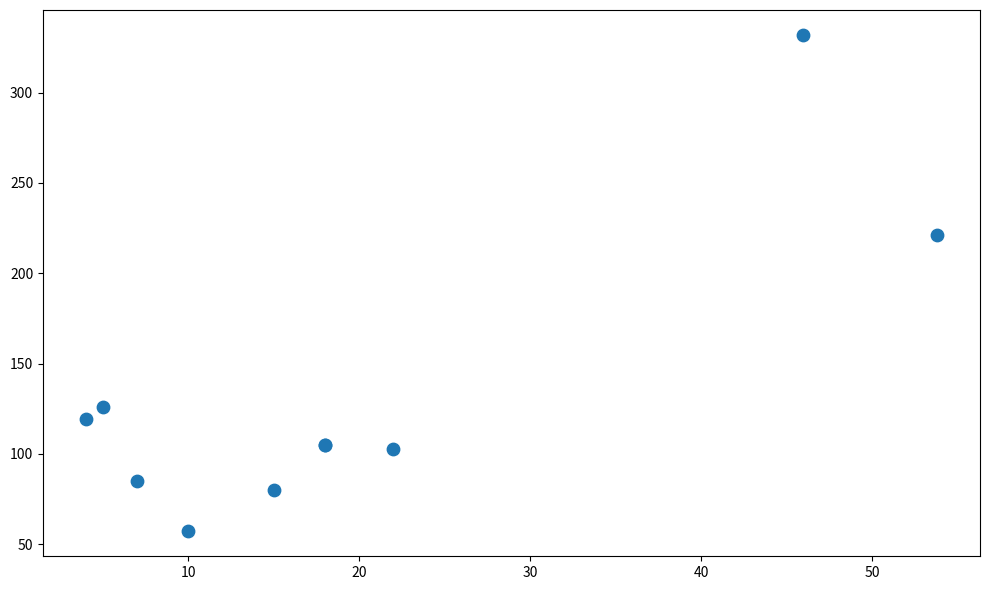

What Y value in the scatter plot is closest to 194?

221.0